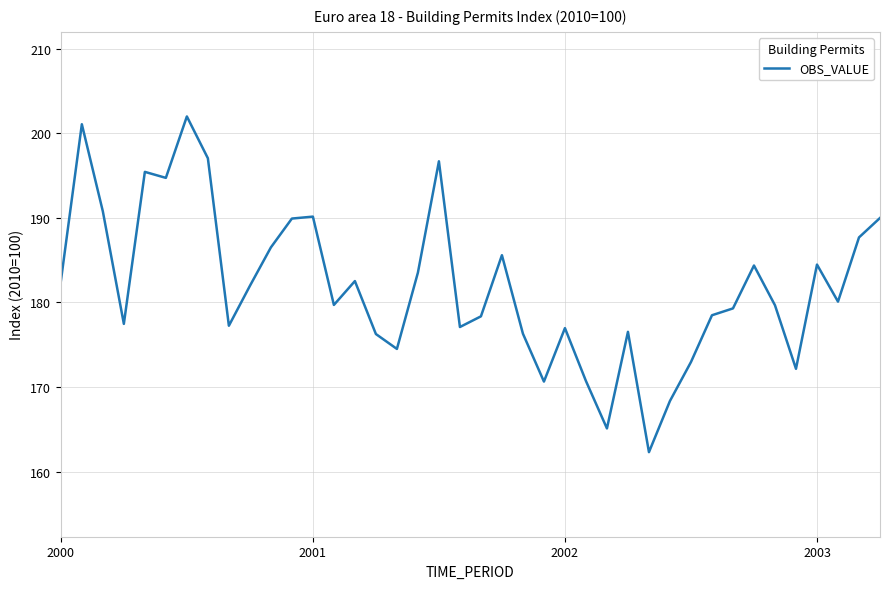

What is the minimum value shown in the chart?

162.3